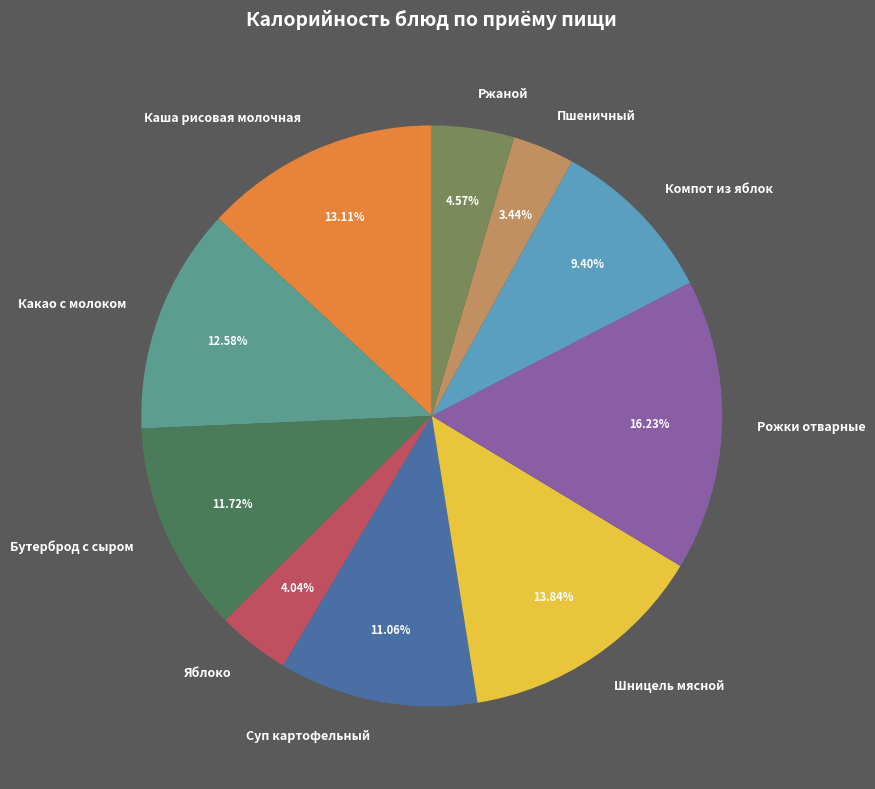

To the nearest percent, what is the difference between the Шницель мясной and Ржаной slice percentages?

9%